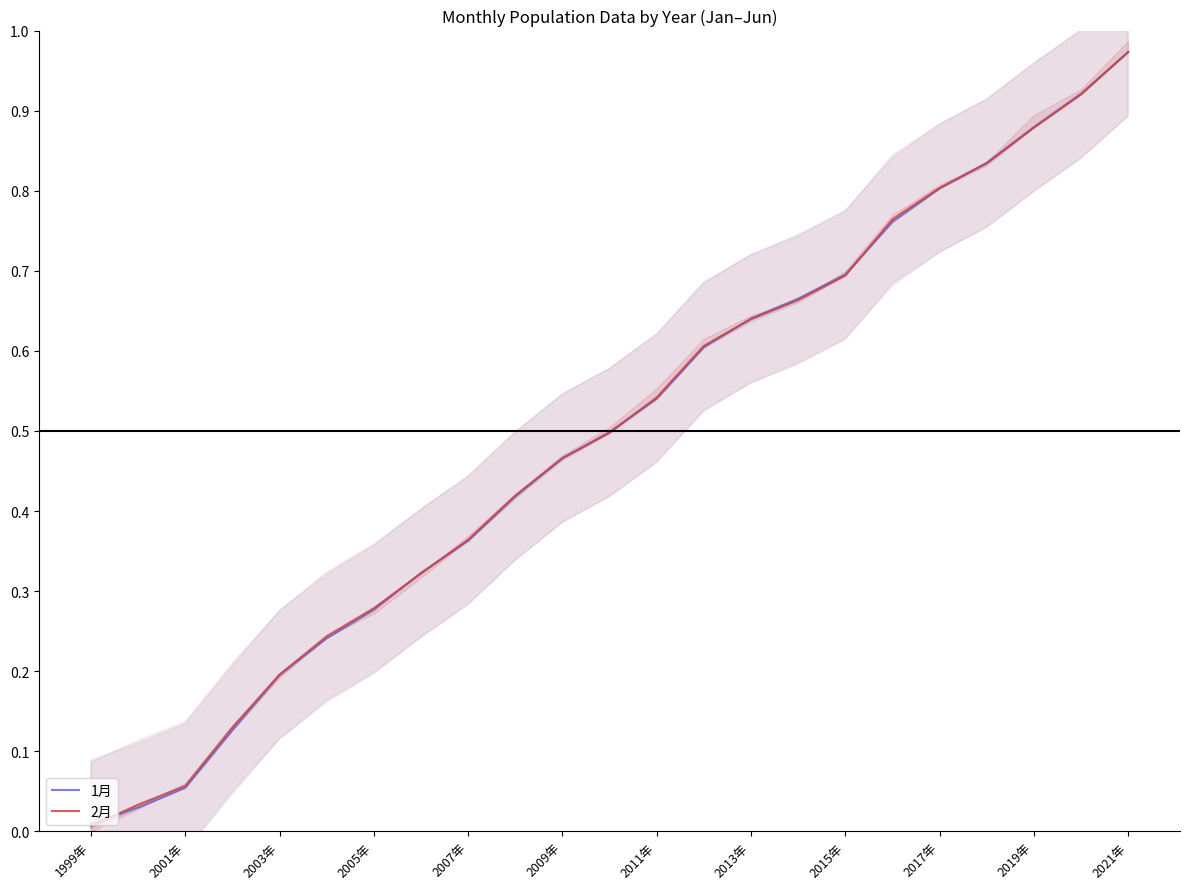

Rank the categories by 1月 value from lowest to highest.

1999年, 2001年, 2003年, 2005年, 2007年, 2009年, 2011年, 2013年, 2015年, 2017年, 2019年, 2021年, 12, 13, 14, 15, 16, 17, 18, 19, 20, 21, 22